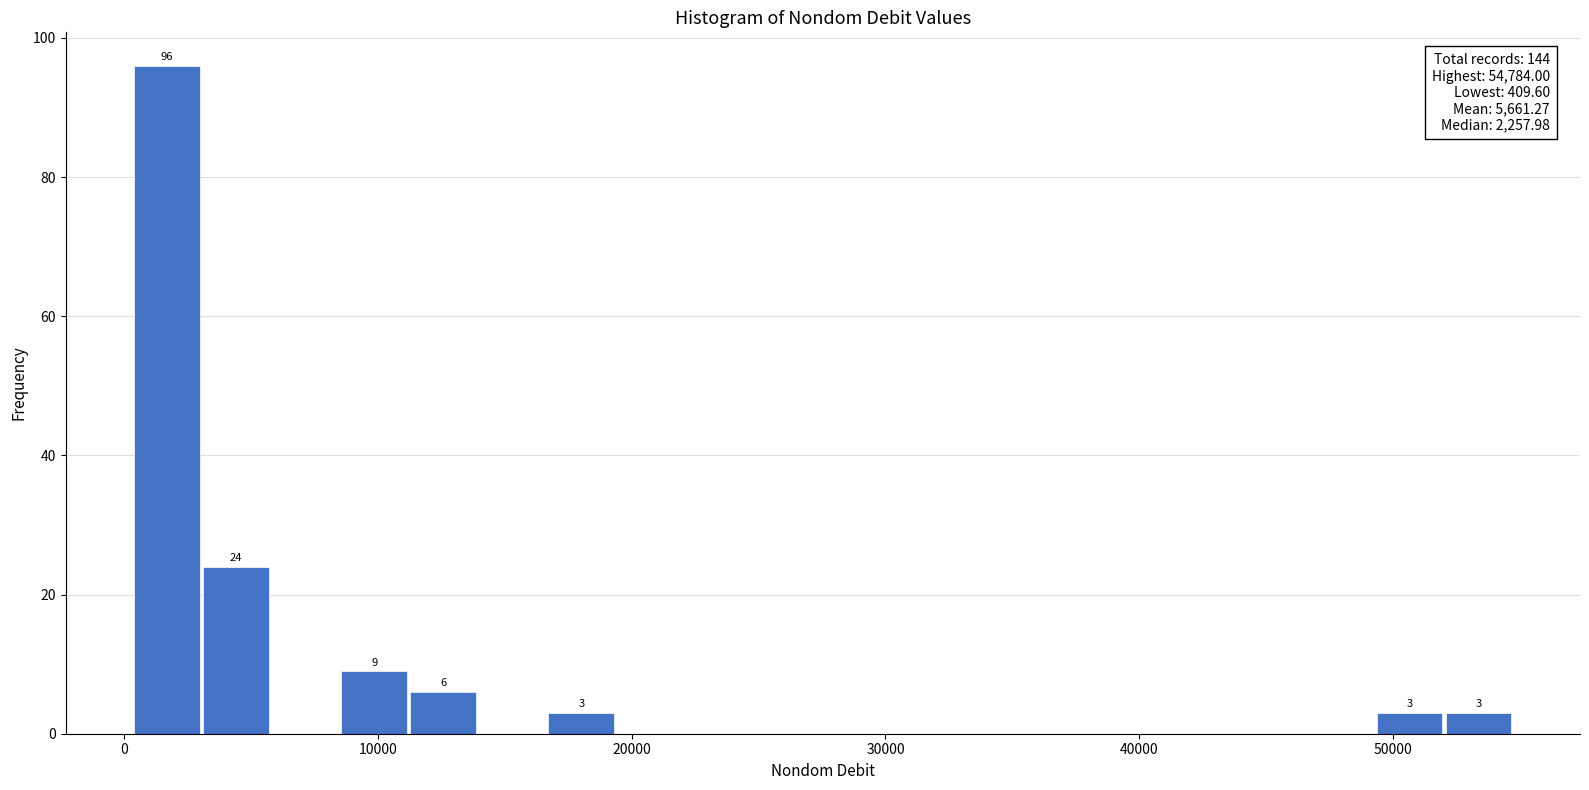

Around what value on the x-axis is the tallest bar? Give the approximate position of its centre, as read against the axis.

2000